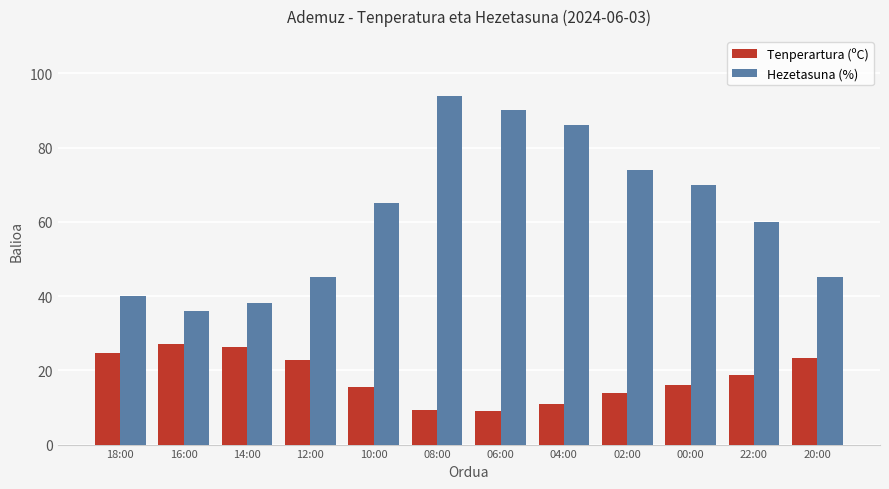

Which series has the largest total across all categories?

Hezetasuna (%)